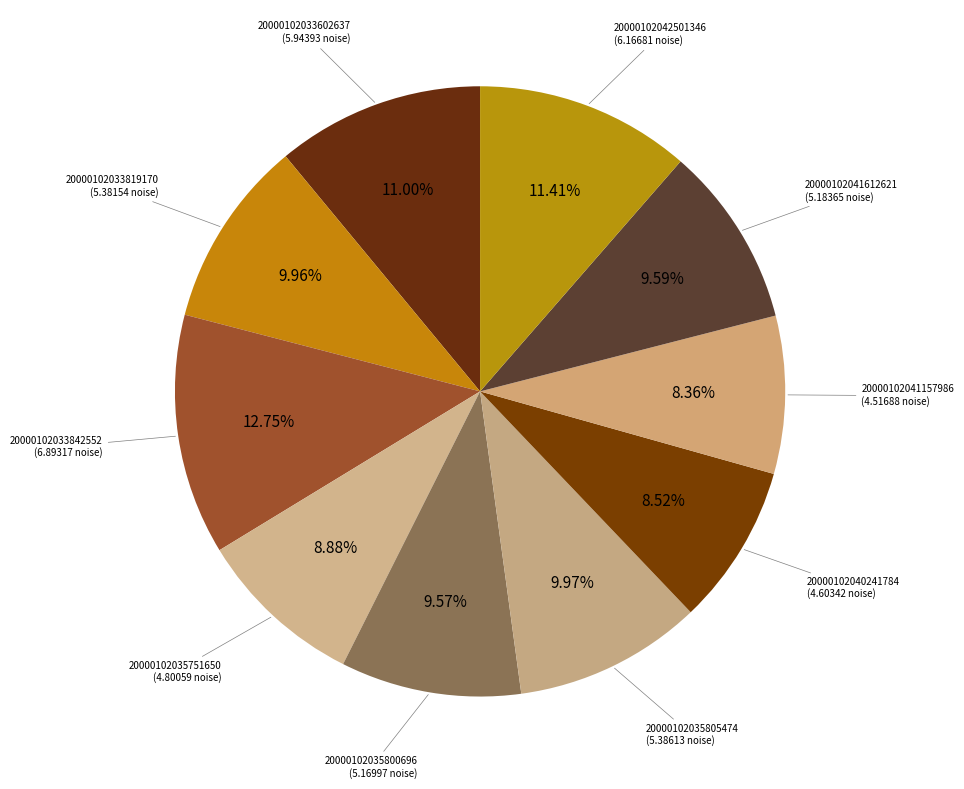

To the nearest percent, what is the difference between the largest and smallest slice percentages?

4%